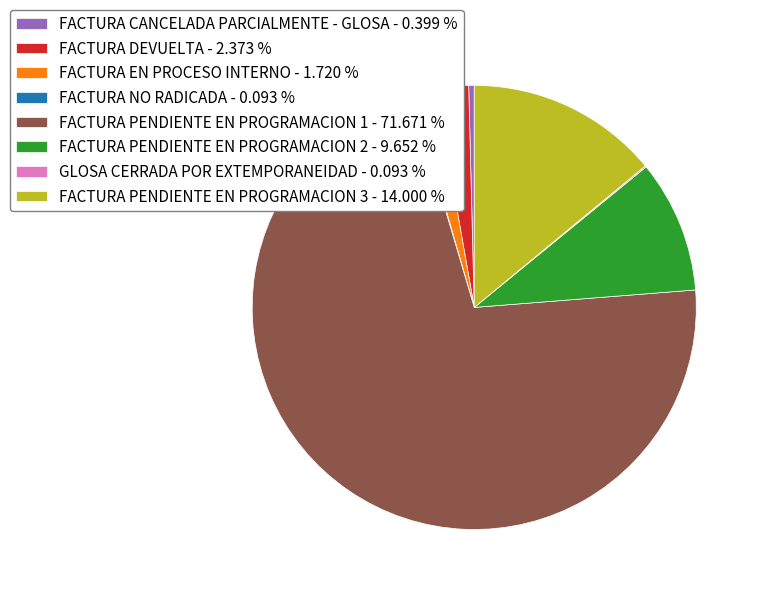

Which slice is the largest?

FACTURA PENDIENTE EN PROGRAMACION 1